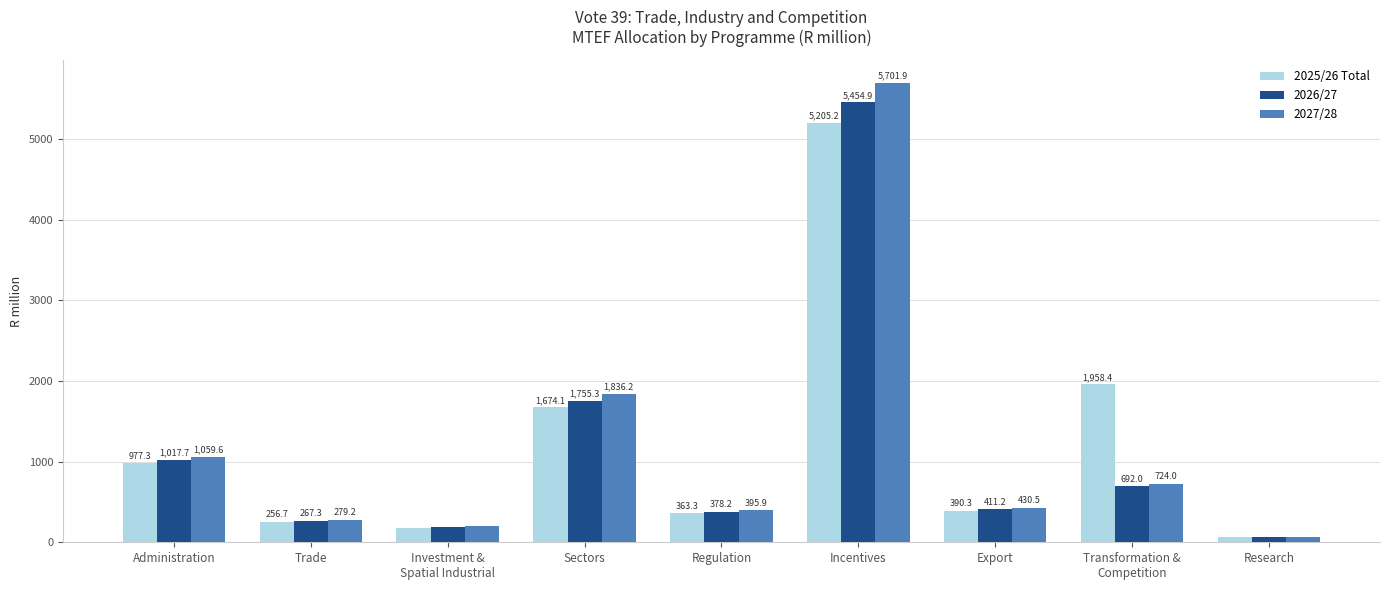

What is the difference between the maximum and minimum values in the 2027/28 series?

5630.6